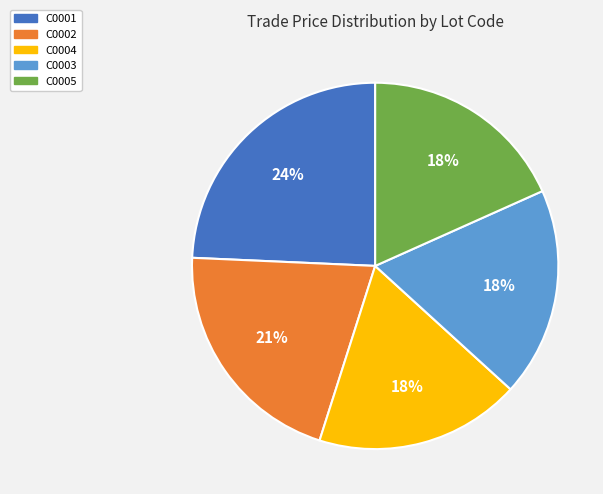

Which slice is the largest?

C0001